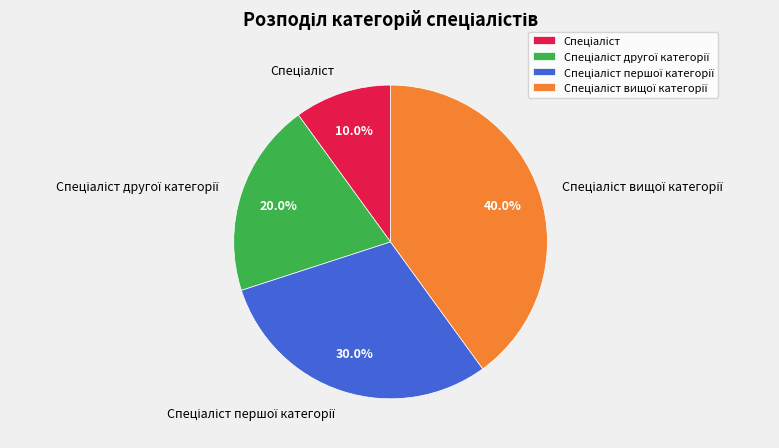

Is there any slice that represents more than half of the pie?

No